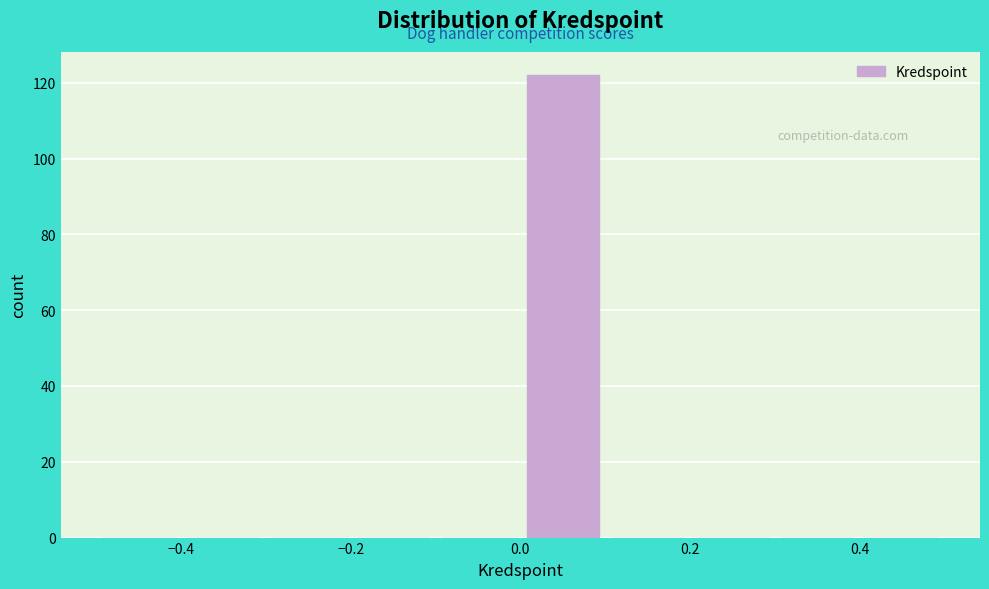

Over which range of the x-axis is the bar tallest?

0.0 to 0.1